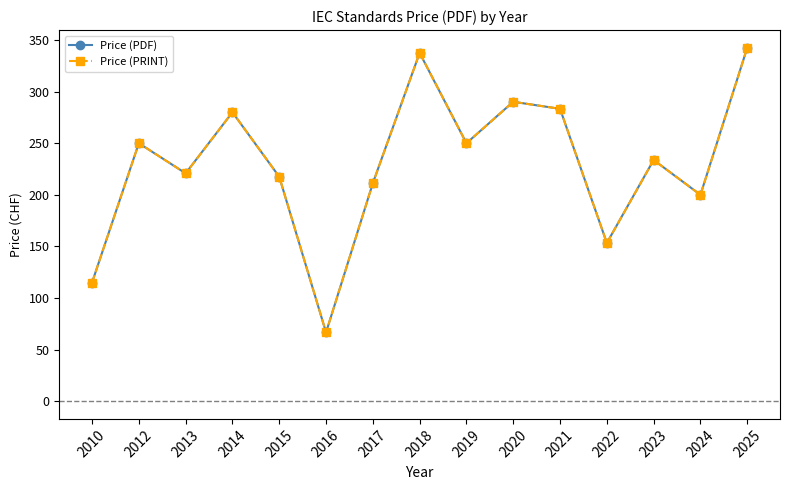

Does the chart have visible grid lines?

No